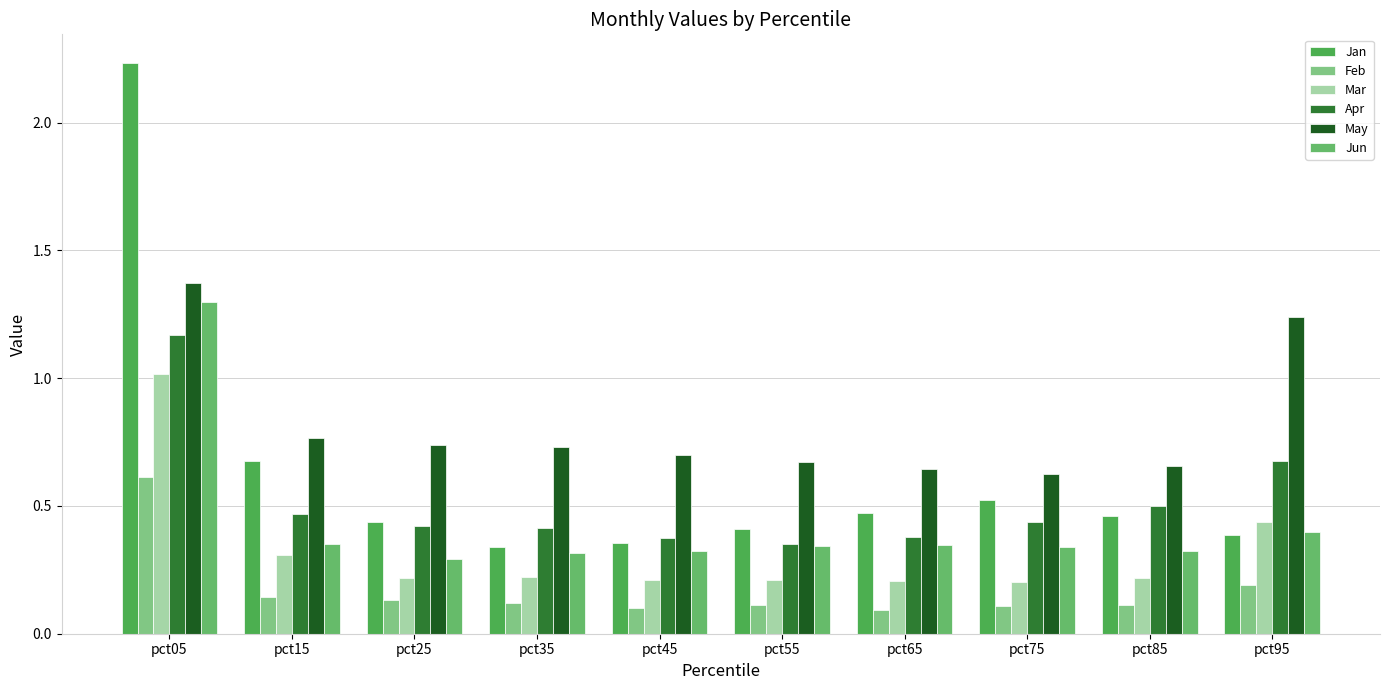

What is the total value across all series at pct75?

2.2